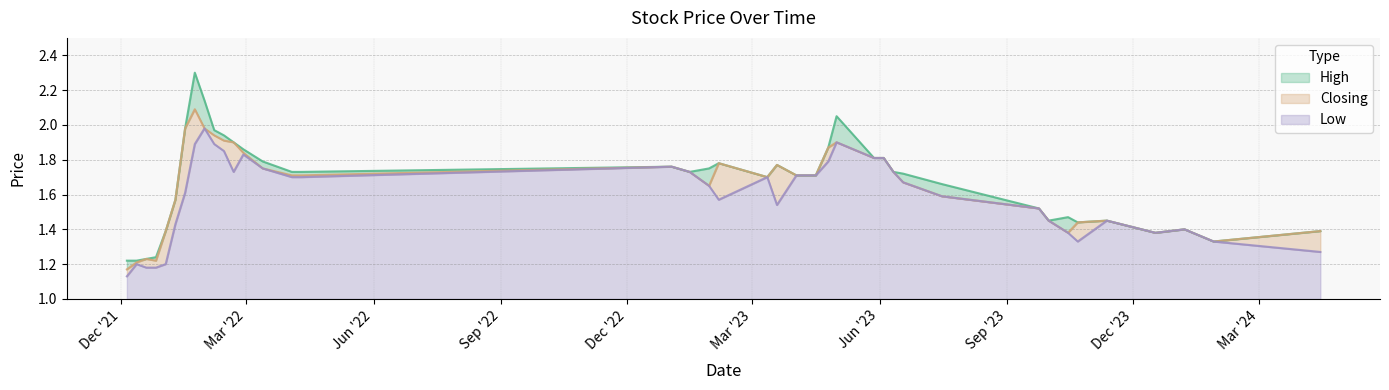

True or false: Low and Closing intersect in this chart.

False